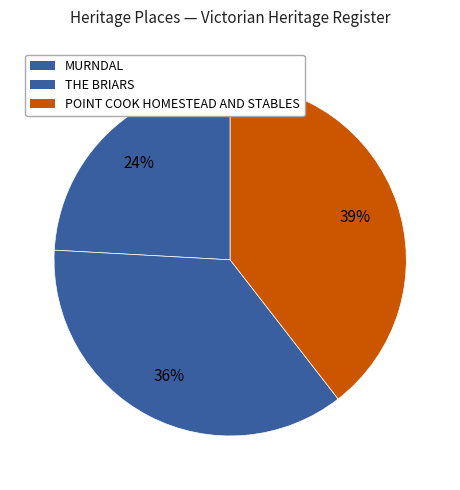

How many segments does this pie chart have?

3